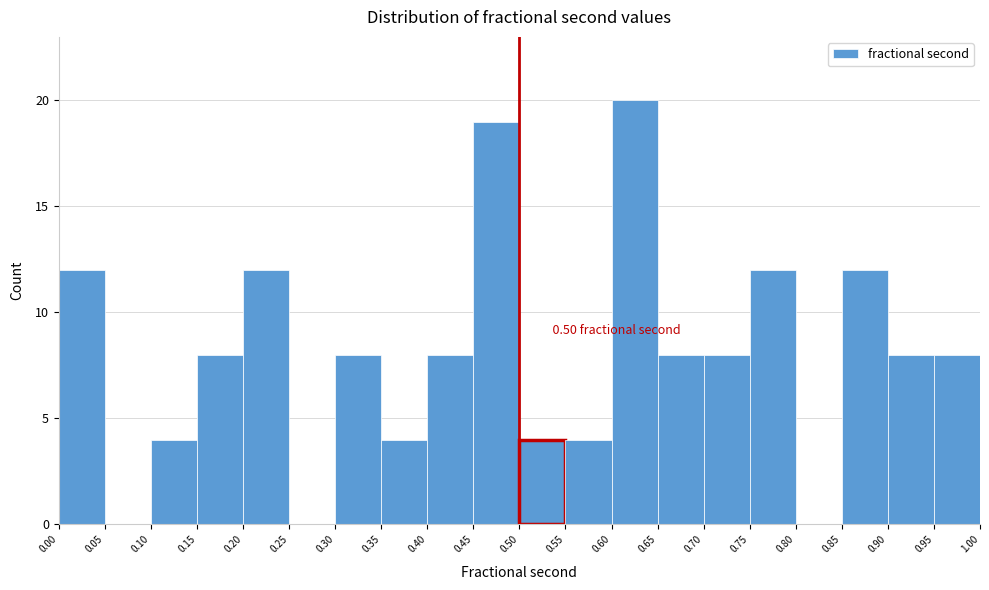

Which range on the x-axis has the tallest bar?

0.60 to 0.65